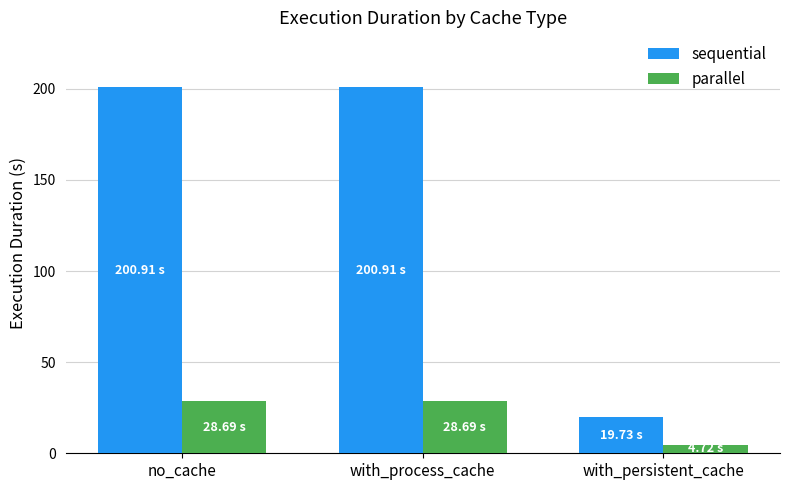

Reading left to right, extract all data points from this chart.

sequential: 200.9	200.9	19.7
parallel: 28.7	28.7	4.7